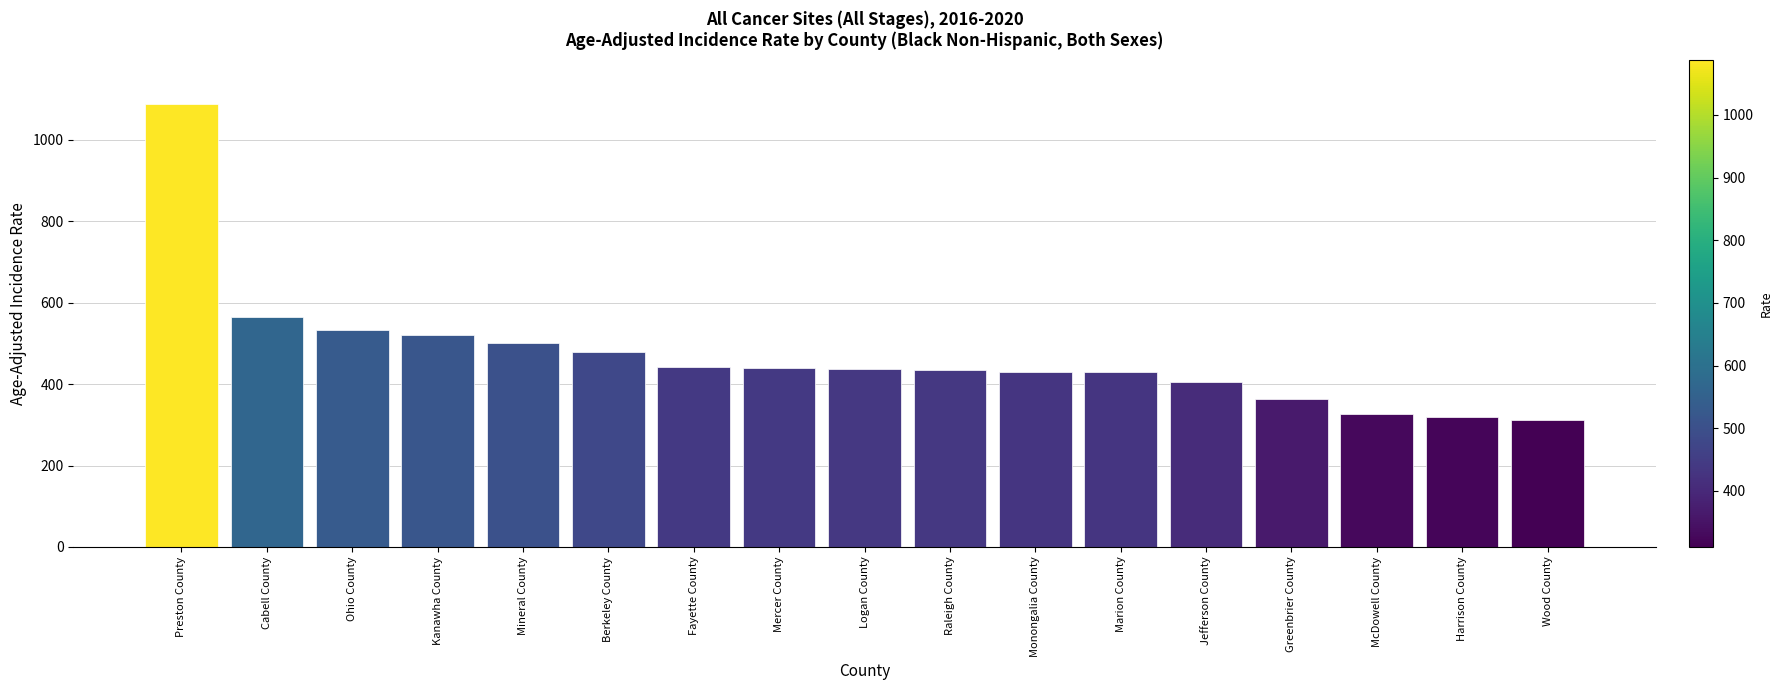

What is the difference between the second highest and minimum values?

253.4